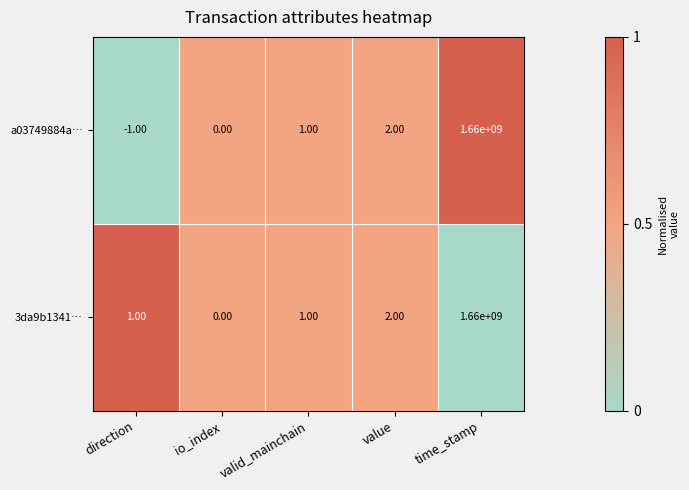

List the labels in order of a03749884a… value, smallest first.

direction, io_index, valid_mainchain, value, time_stamp